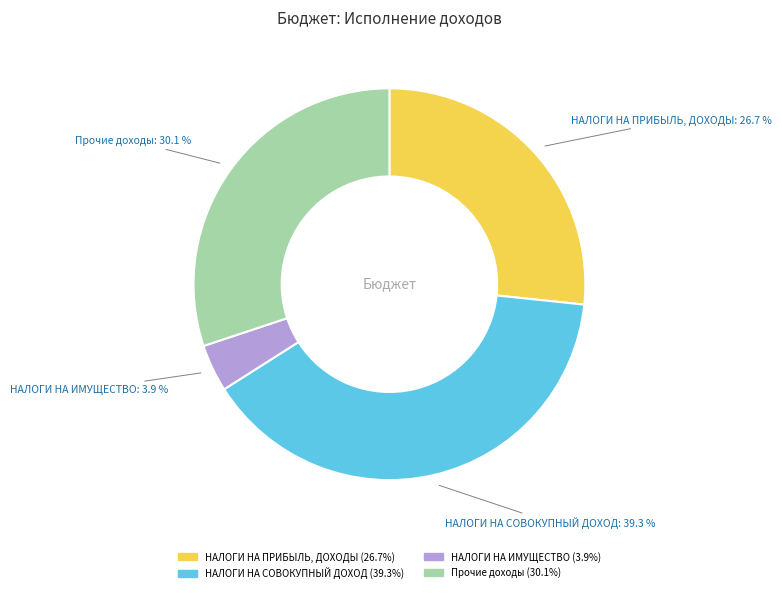

Is there any slice that represents more than half of the pie?

No